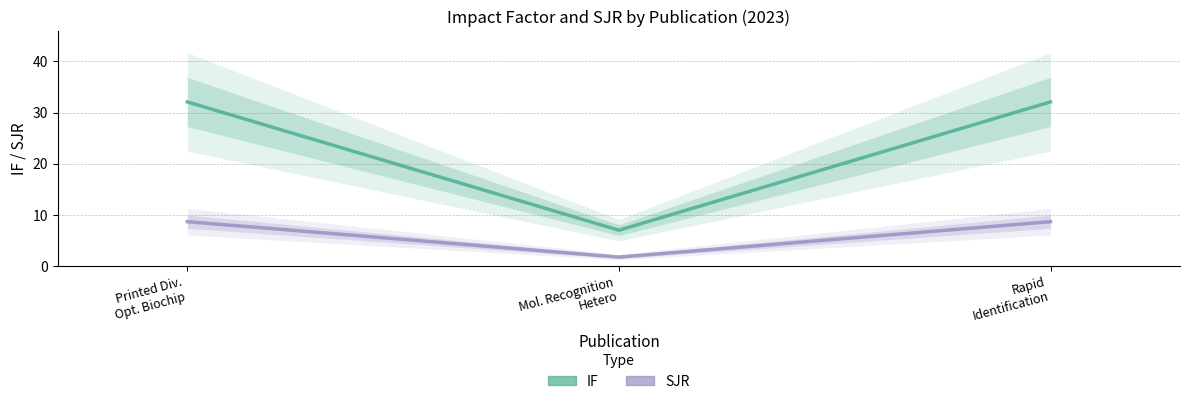

At which category is the sum across all series the highest?

Printed Div. Opt. Biochip